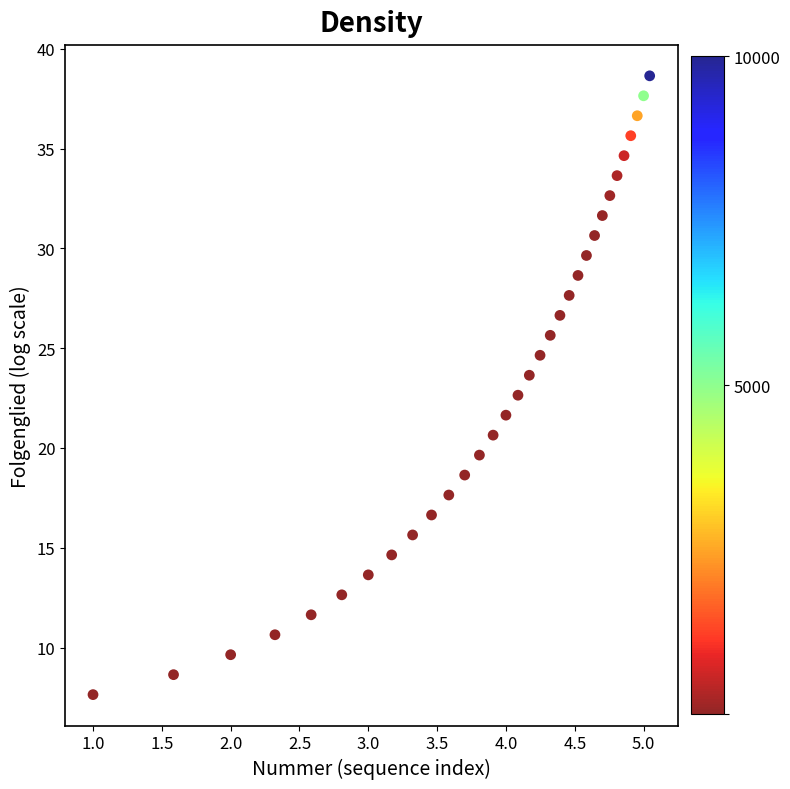

What is the range of Y values (max minus min)?

31.0